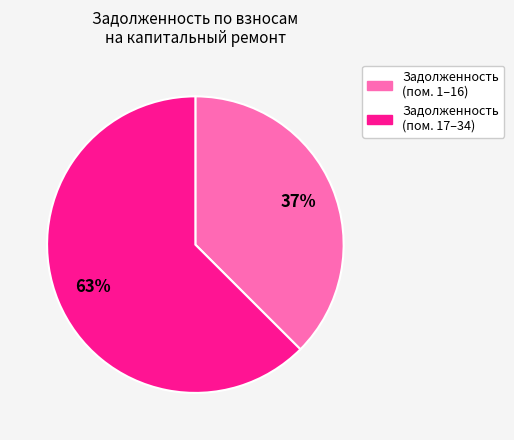

Is there any slice that represents more than half of the pie?

Yes